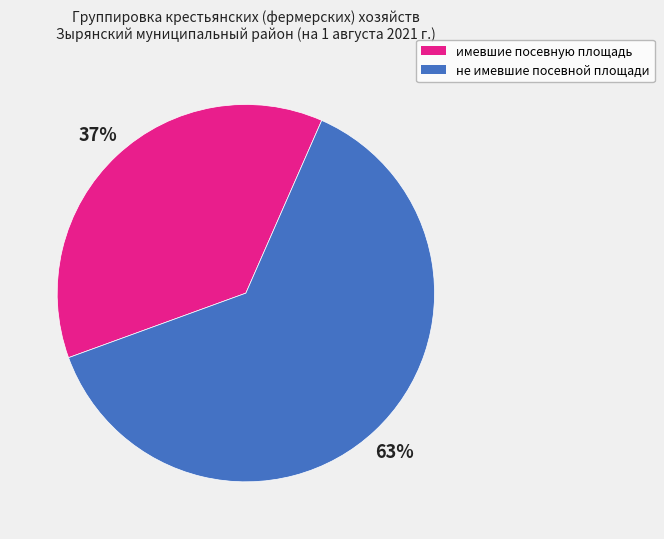

What is the largest slice in the pie chart?

не имевшие посевной площади